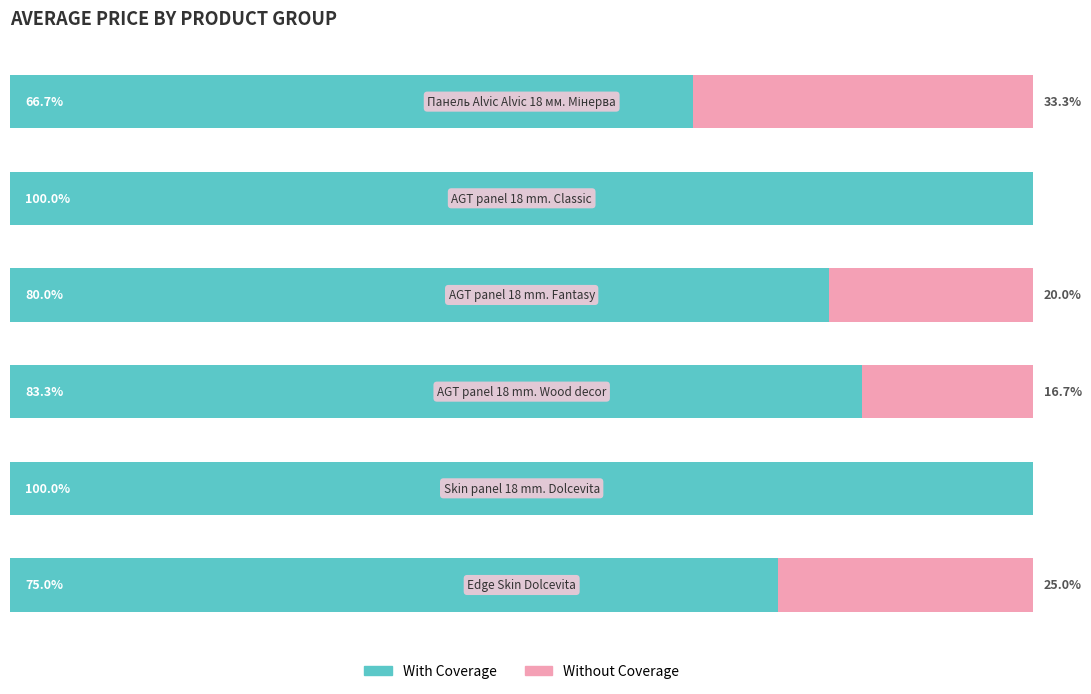

Between 3 and 4, which is larger?

4